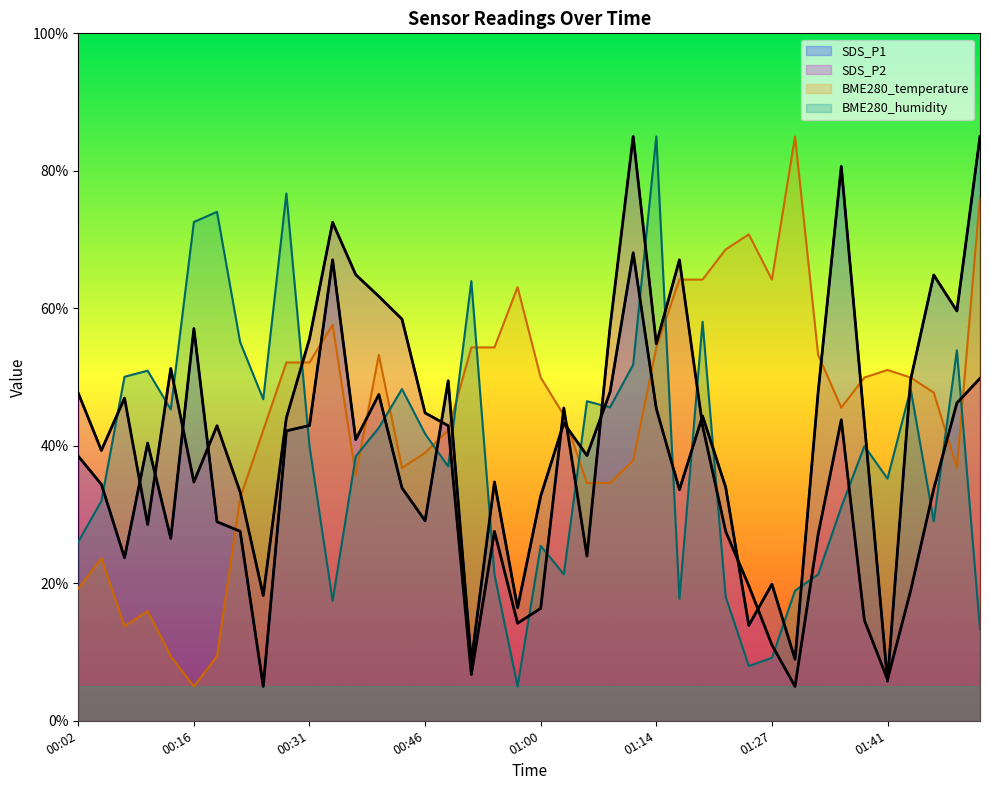

Between which two adjacent categories do BME280_temperature and SDS_P2 first intersect?

00:22 and 00:25